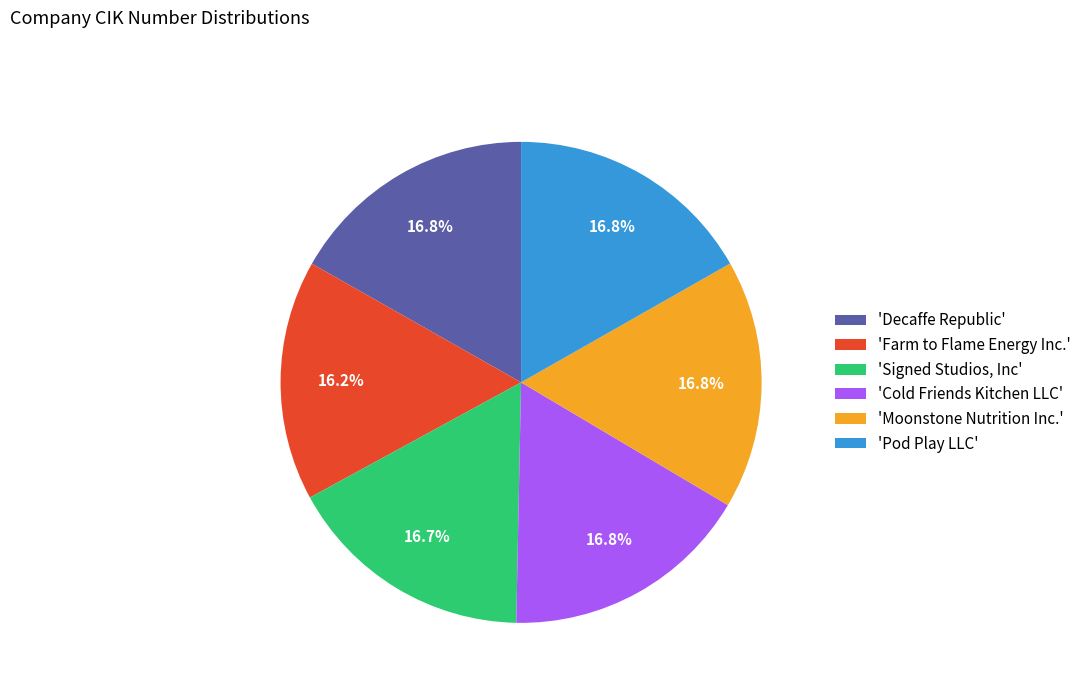

Which has a higher value, 'Signed Studios, Inc' or 'Farm to Flame Energy Inc.'?

'Signed Studios, Inc'